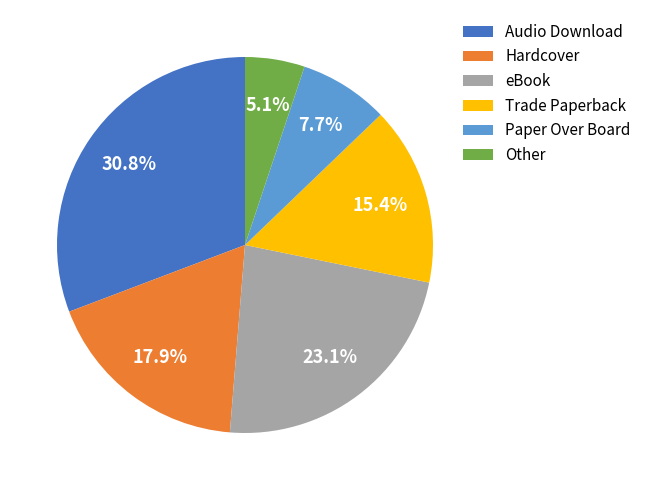

Is there a majority slice in this chart?

No